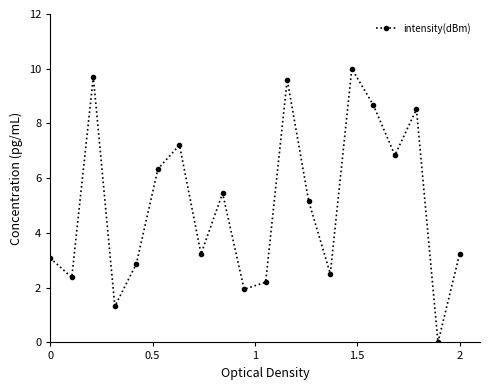

What is the value of the 16th point from the left?

8.7